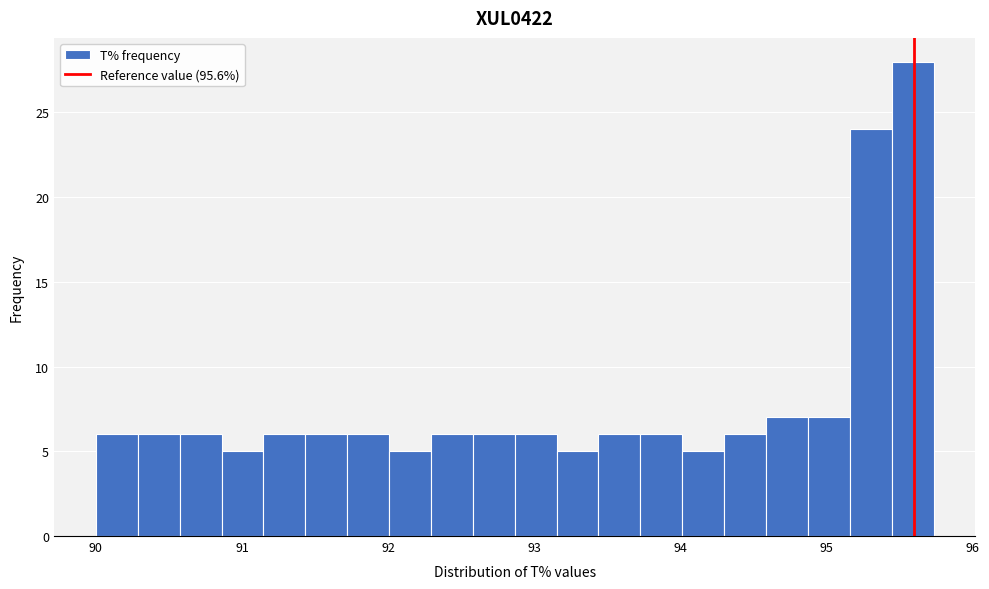

Read against the x-axis, roughly where is the centre of the tallest bar?

95.6